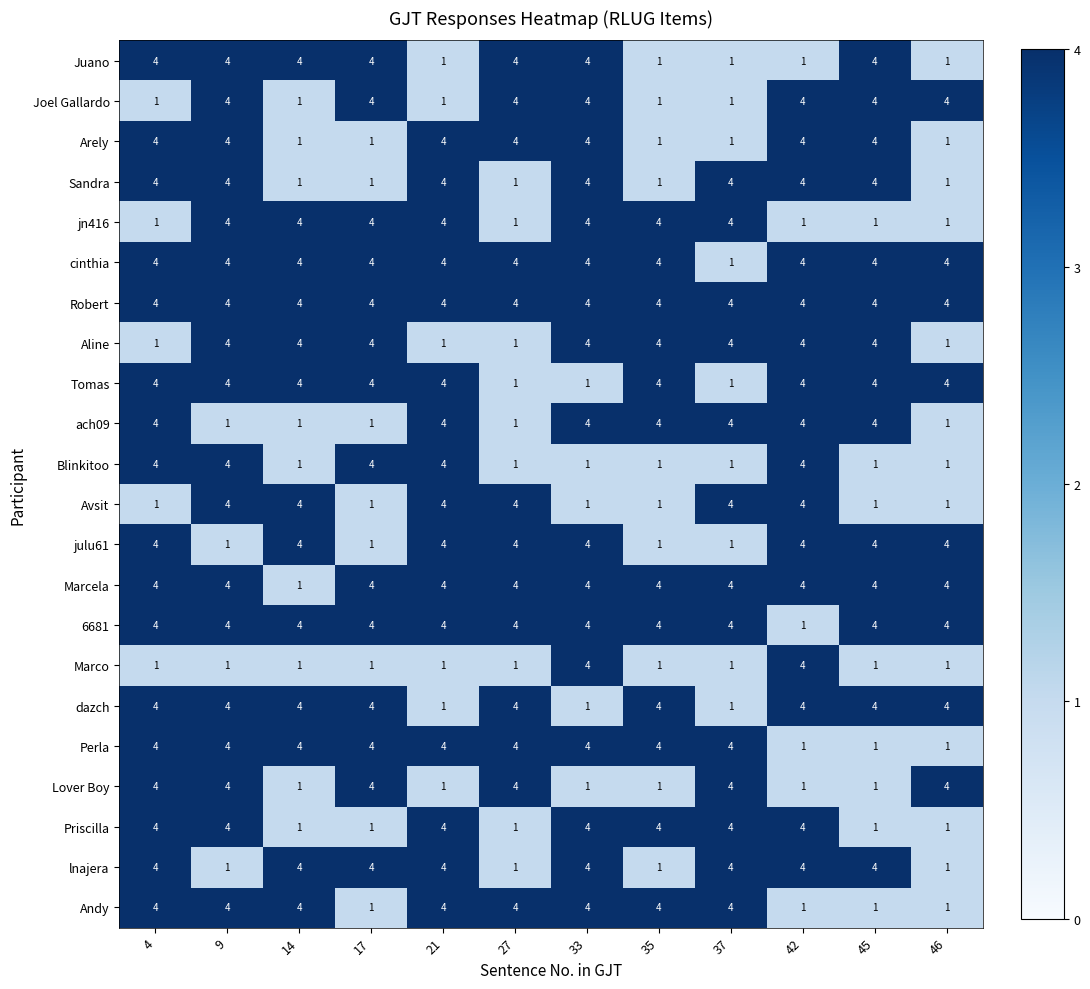

What is the maximum value for Robert?

4